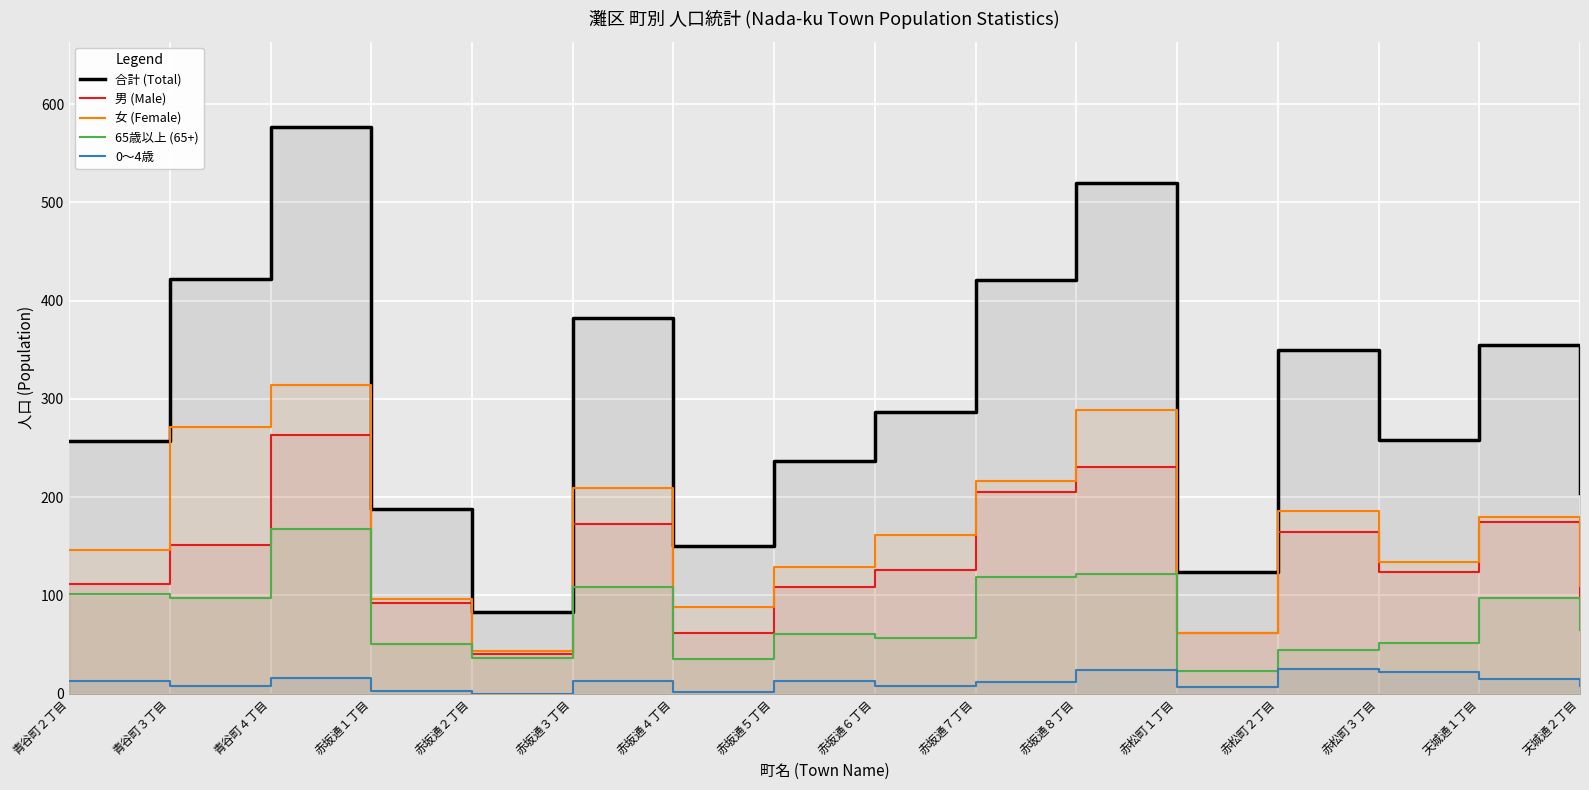

The 合計 (Total) series shows 668 at 赤坂通７丁目. True or false?

False